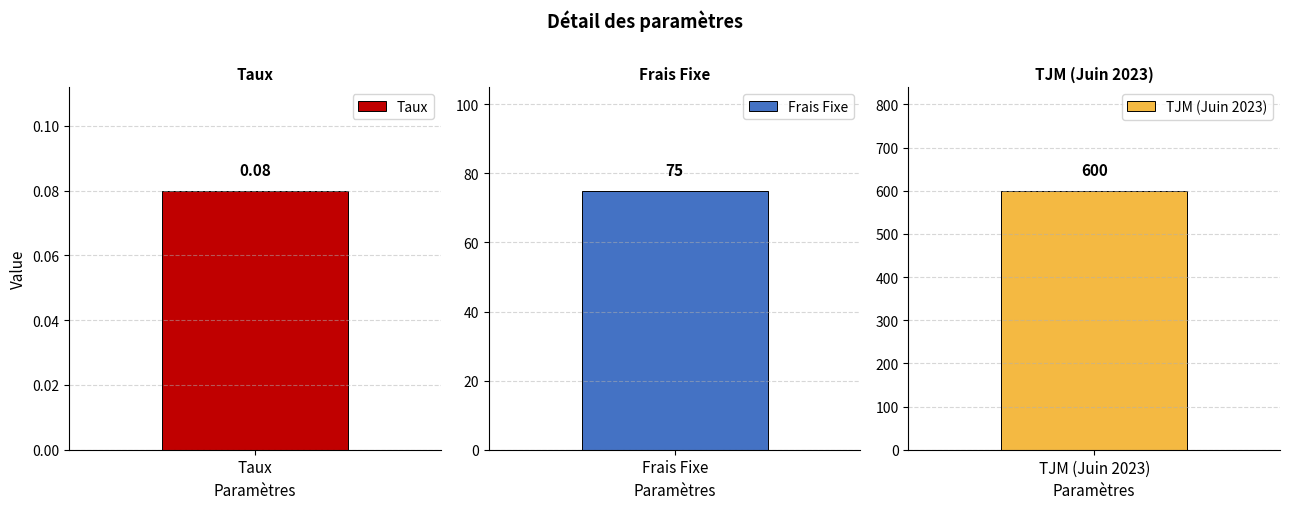

What is the greatest value displayed?

600.0